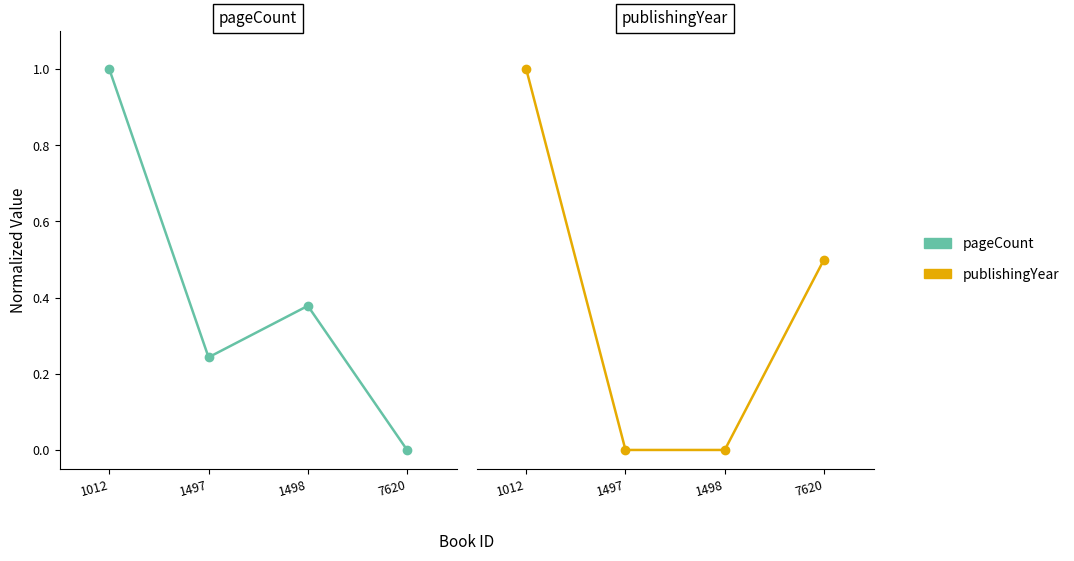

How many lines are shown in the chart?

2